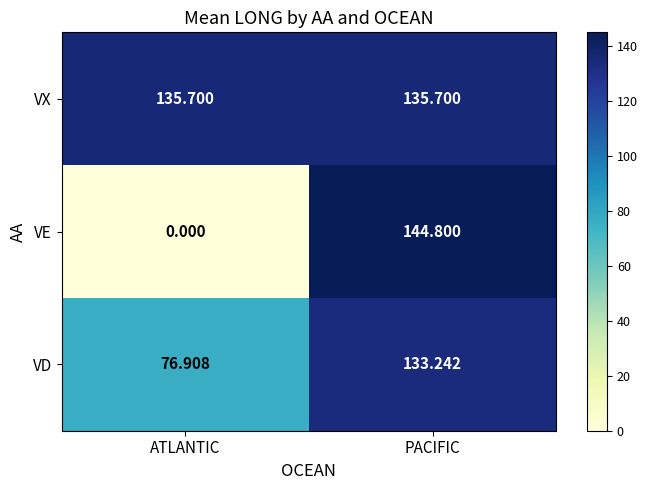

Where is VD nearest to the value 105?

ATLANTIC